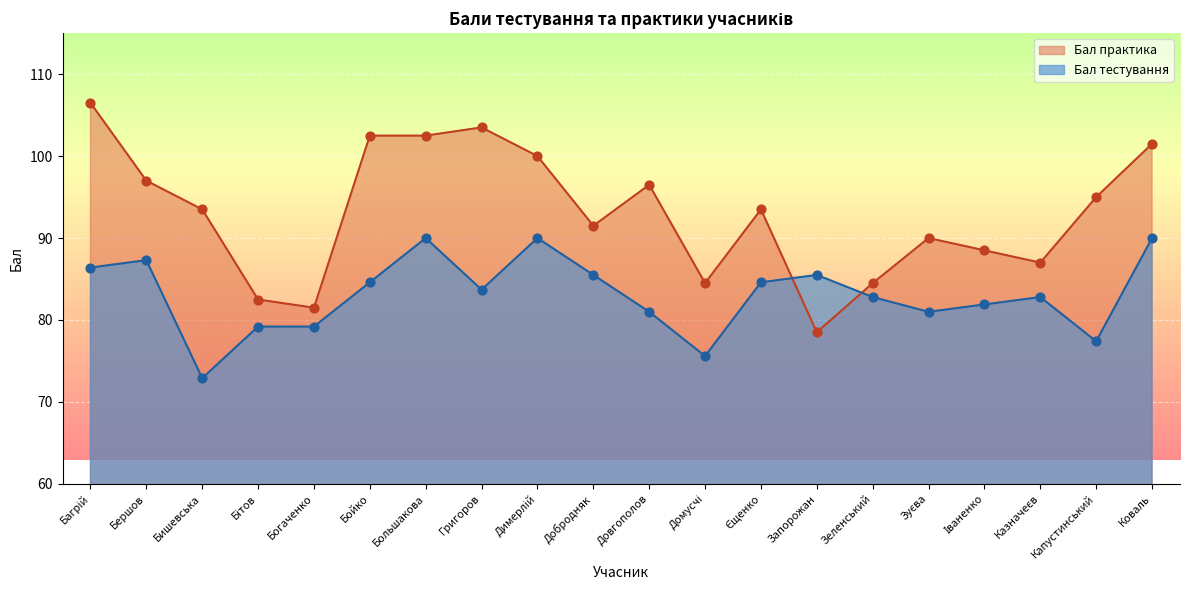

What are all the series names shown in the legend?

Бал практика, Бал тестування